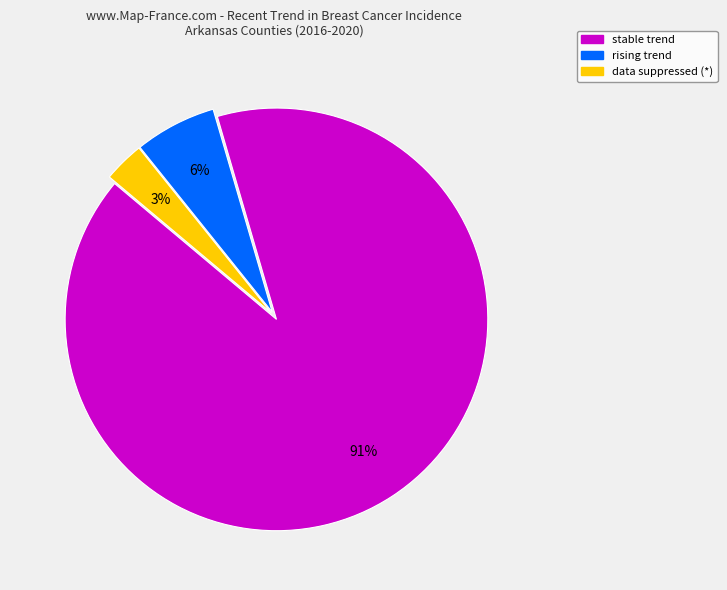

To the nearest percent, what is the average slice percentage?

33%